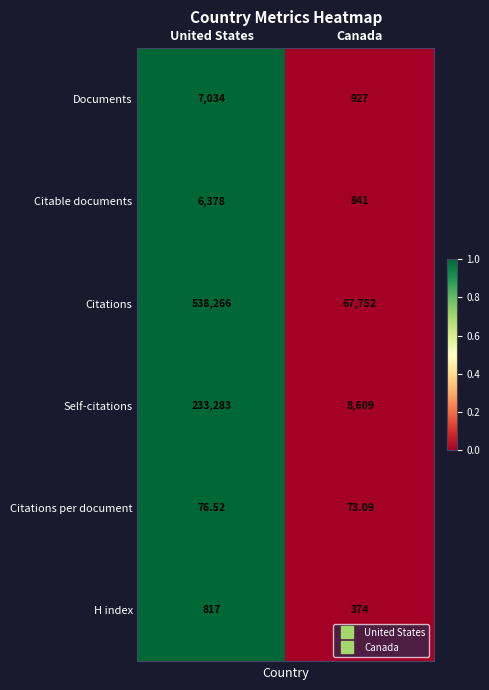

What is the greatest value displayed?

538266.0